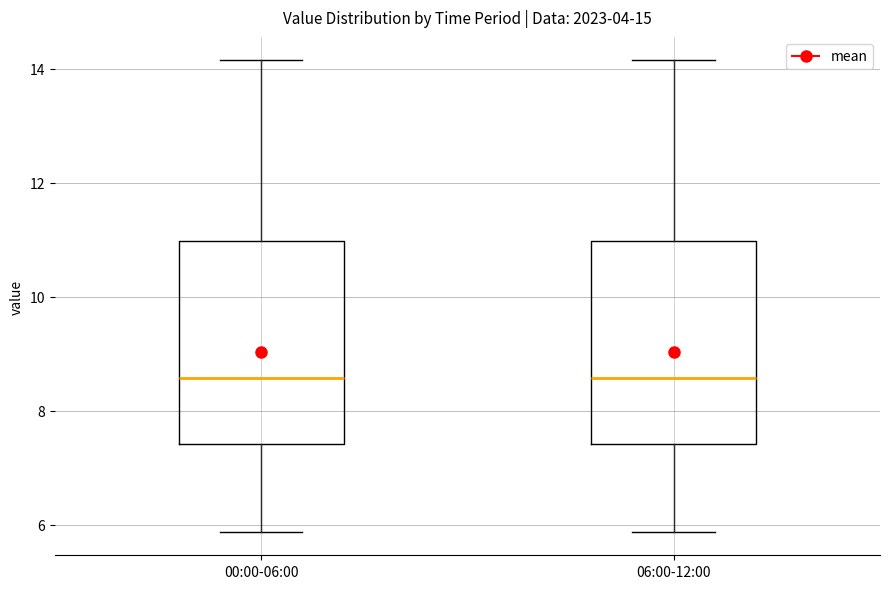

Reading left to right, read every box against the y-axis: the position of its median line, the range the box covers, and the ends of its whiskers. The values are not printed on the chart, so give them approximately, as read against the axis.

00:00-06:00: median 8.6, box 7.4 to 11.0, whiskers 5.8 to 14.2
06:00-12:00: median 8.6, box 7.4 to 11.0, whiskers 5.8 to 14.2